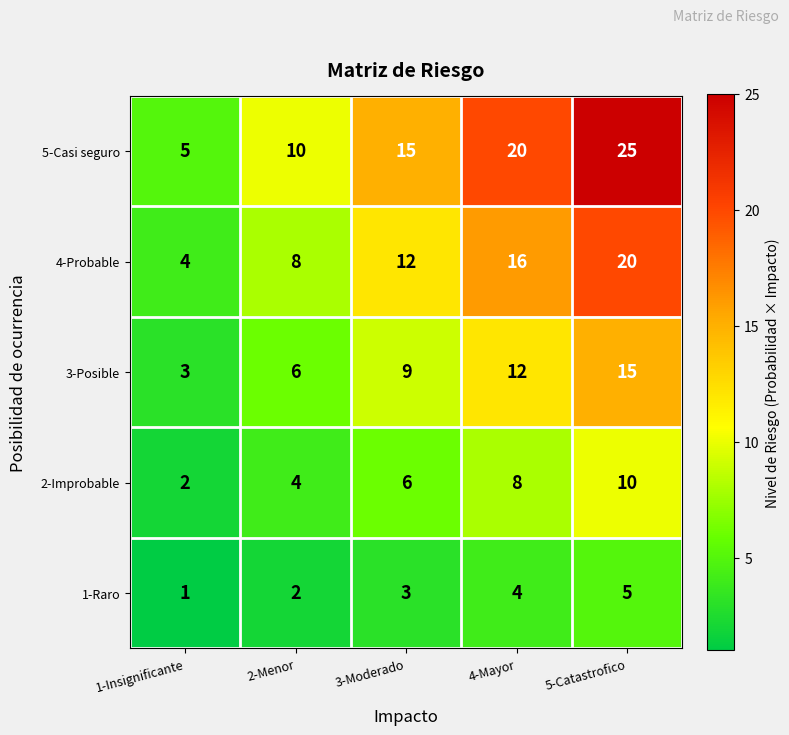

What is the smallest value displayed?

1